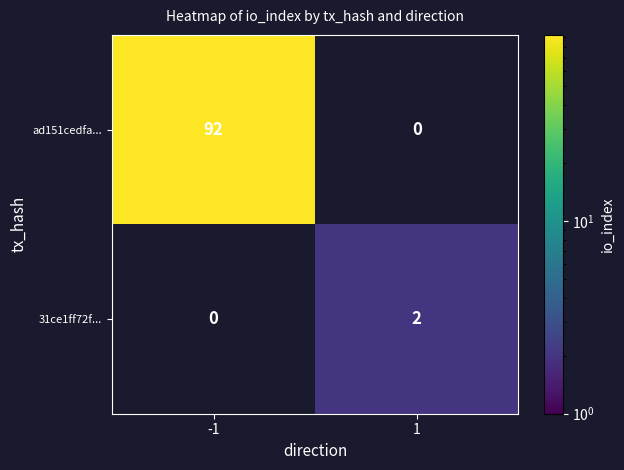

True or false: ad151cedfa... has a value of 51 at -1.

False